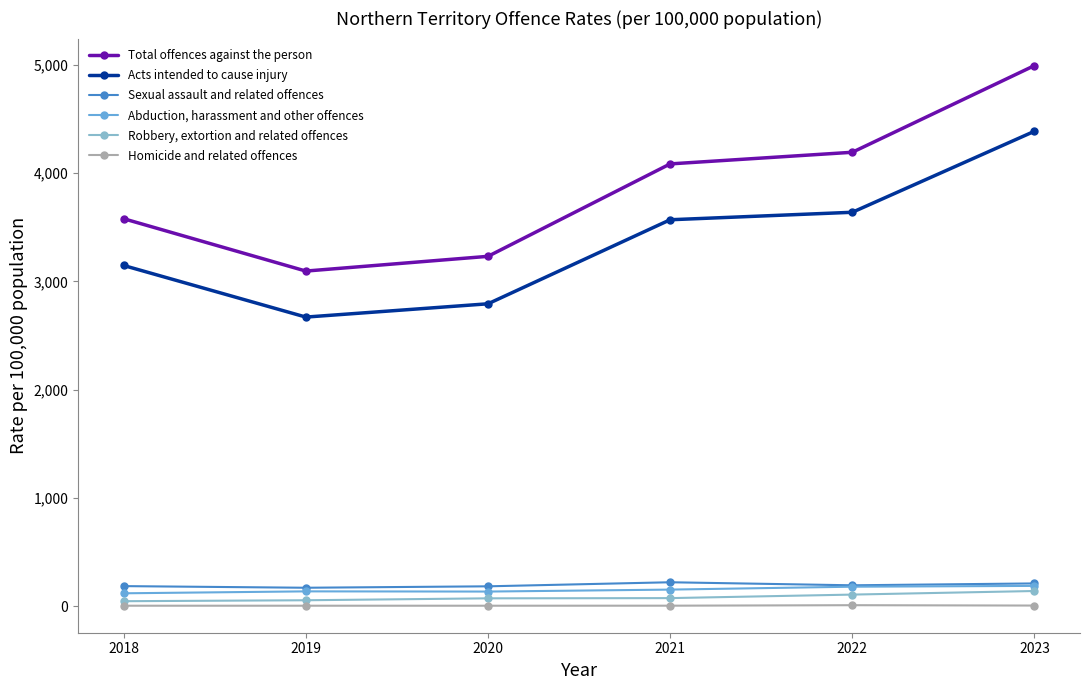

Between 2020 and 2022, which series saw the biggest shift?

Total offences against the person